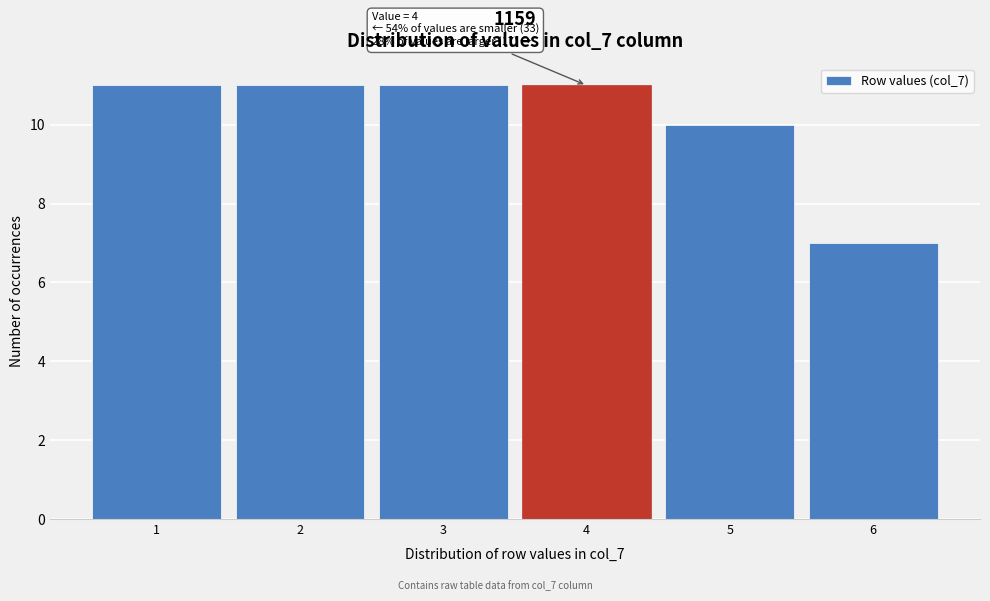

Reading left to right, what are all the values shown in this chart?

1=11	2=11	3=11	4=11	5=10	6=7